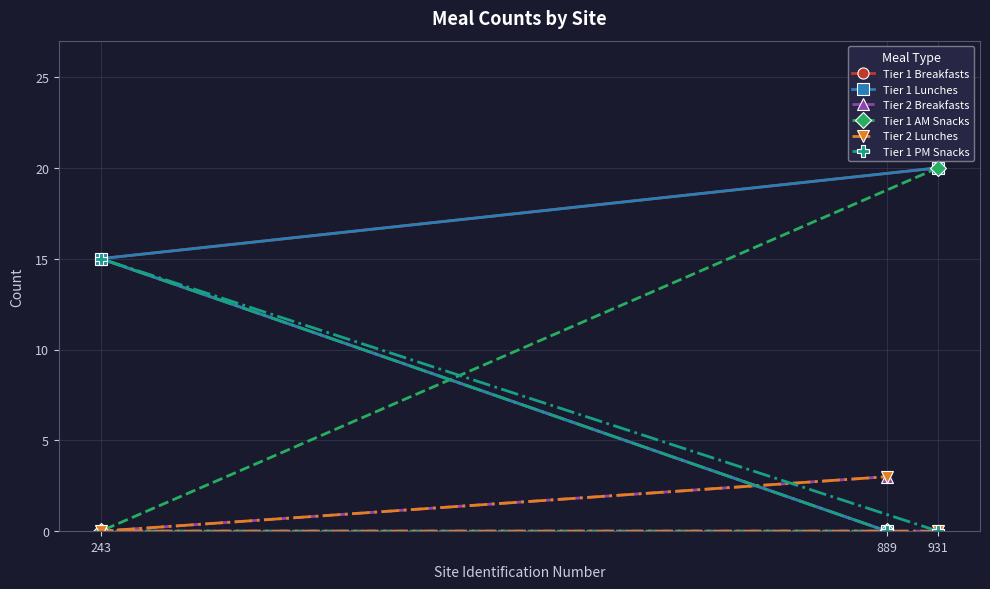

At which category is the sum across all series the highest?

931